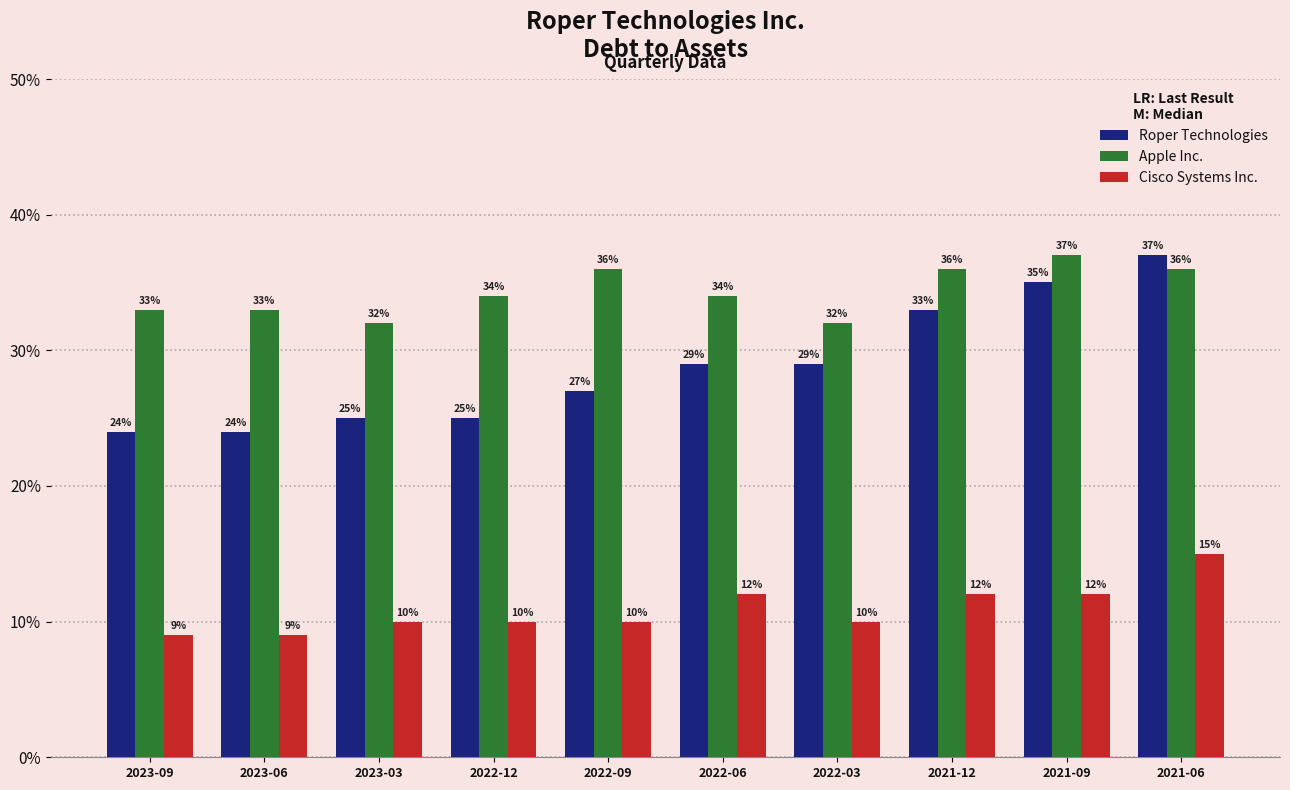

Which series has the largest total across all categories?

Apple Inc.